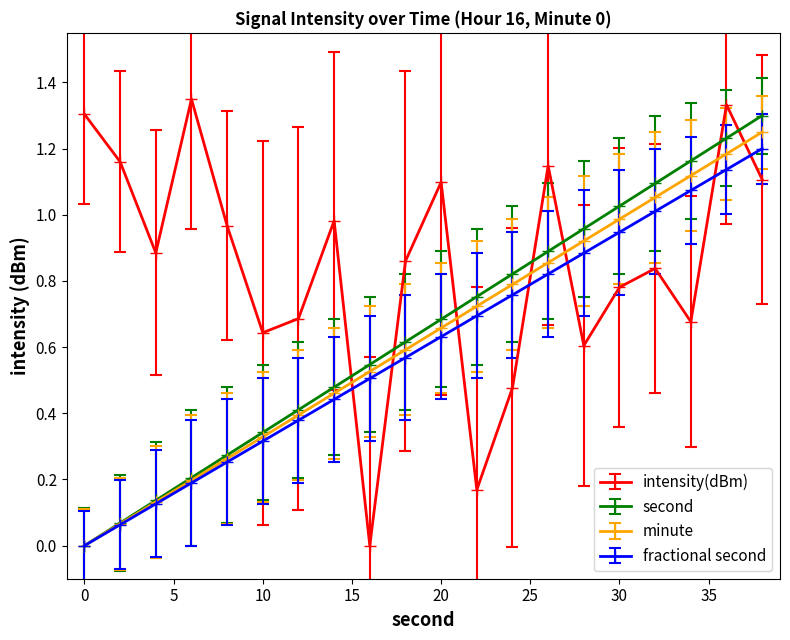

Which series has the largest total across all categories?

intensity(dBm)